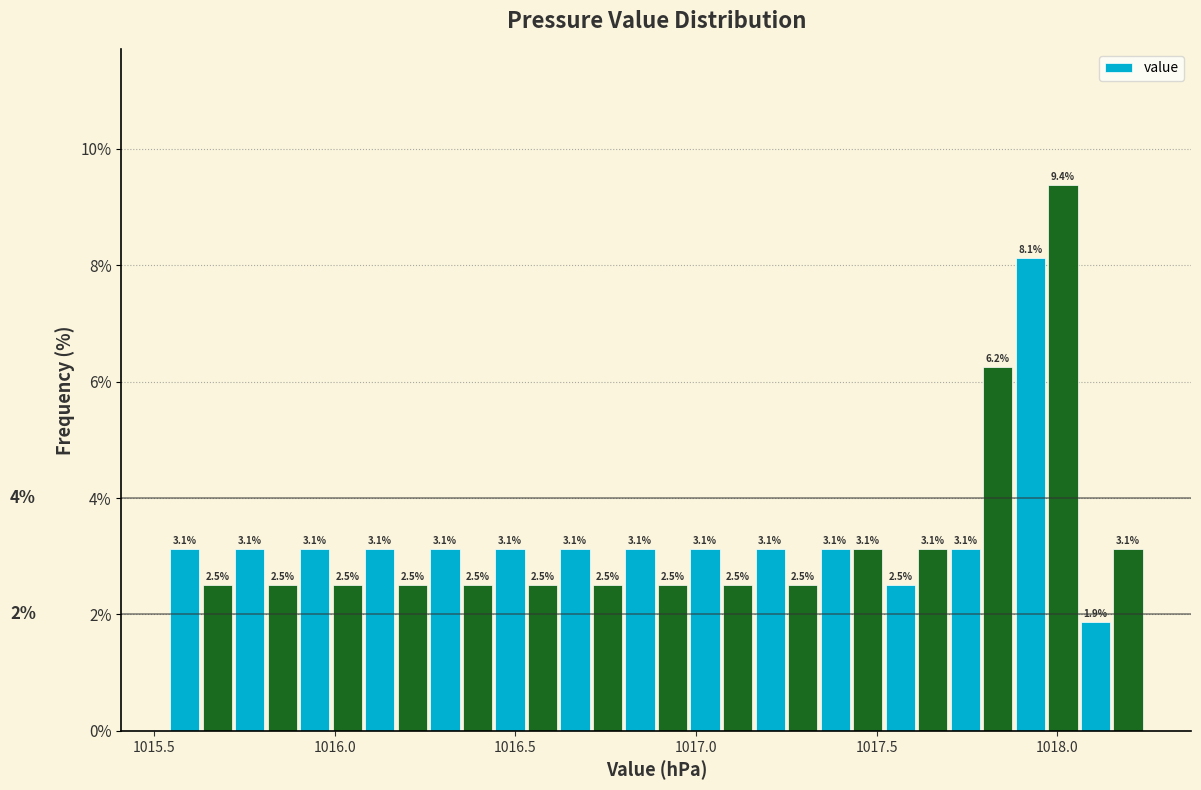

Read against the x-axis, roughly where is the centre of the tallest bar?

1018.00